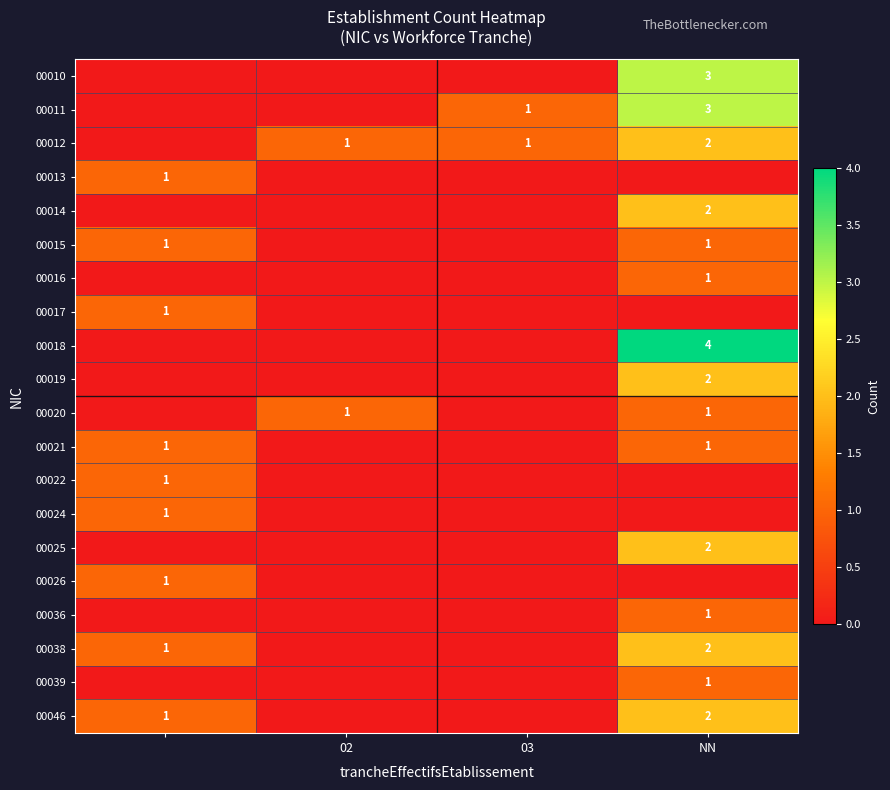

True or false: 00011 has a value of 3 at NN.

True